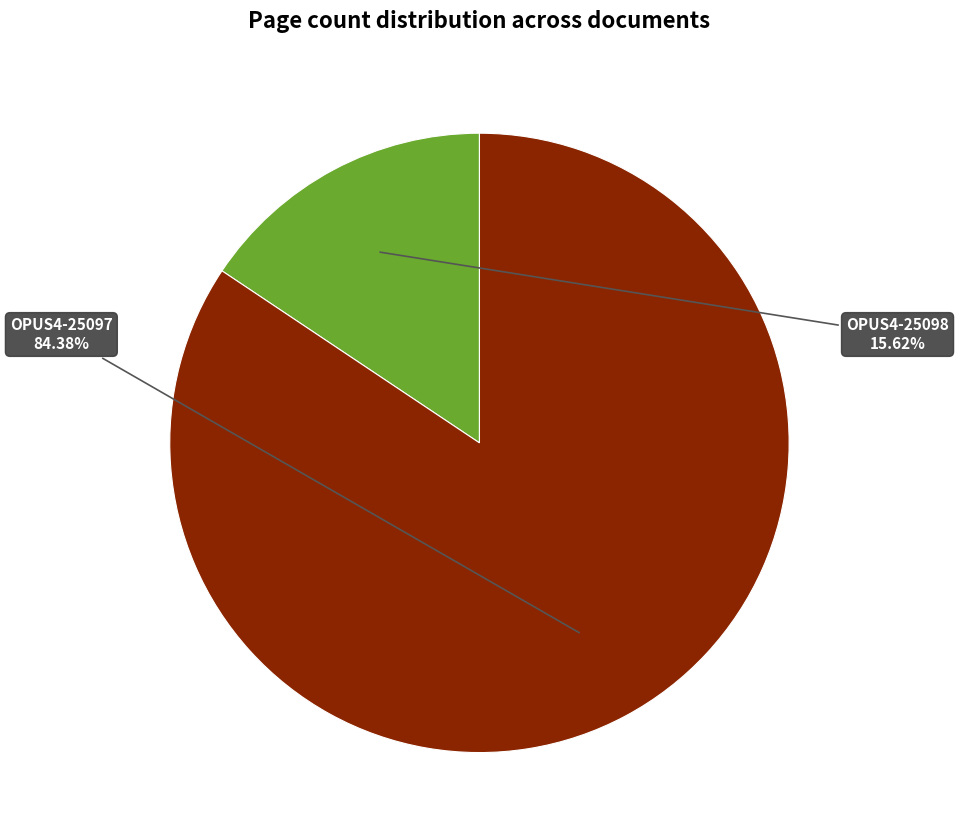

Between OPUS4-25098 and OPUS4-25097, which is larger?

OPUS4-25097